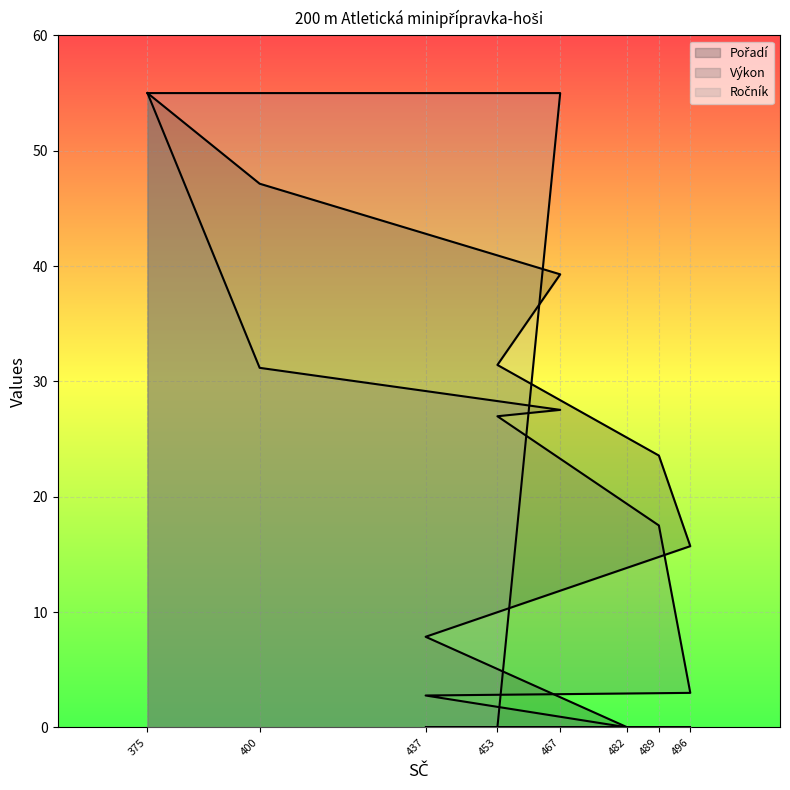

The Pořadí series shows 7.9 at 437. True or false?

True